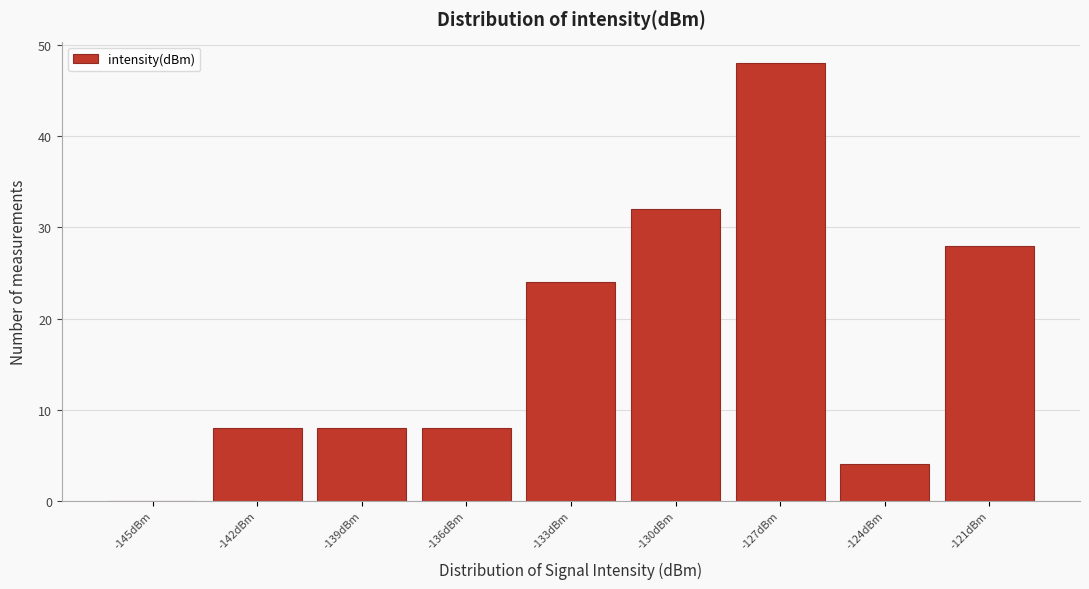

Reading left to right, what are all the values shown in this chart?

-145dBm=0	-142dBm=8	-139dBm=8	-136dBm=8	-133dBm=24	-130dBm=32	-127dBm=48	-124dBm=4	-121dBm=28